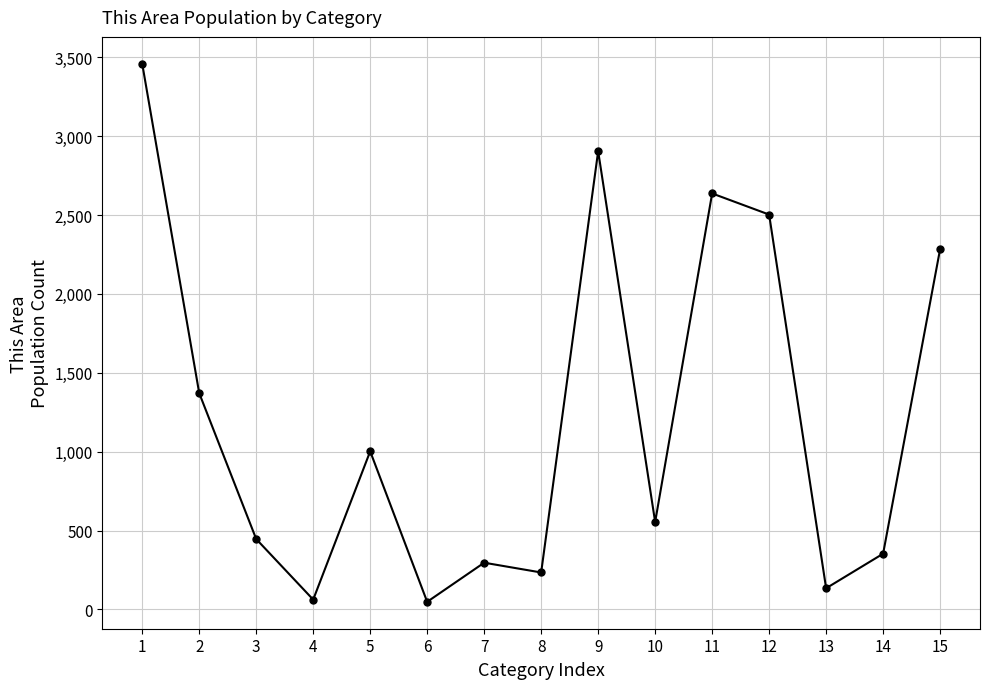

What is the change in value from 3 to 7?

-150